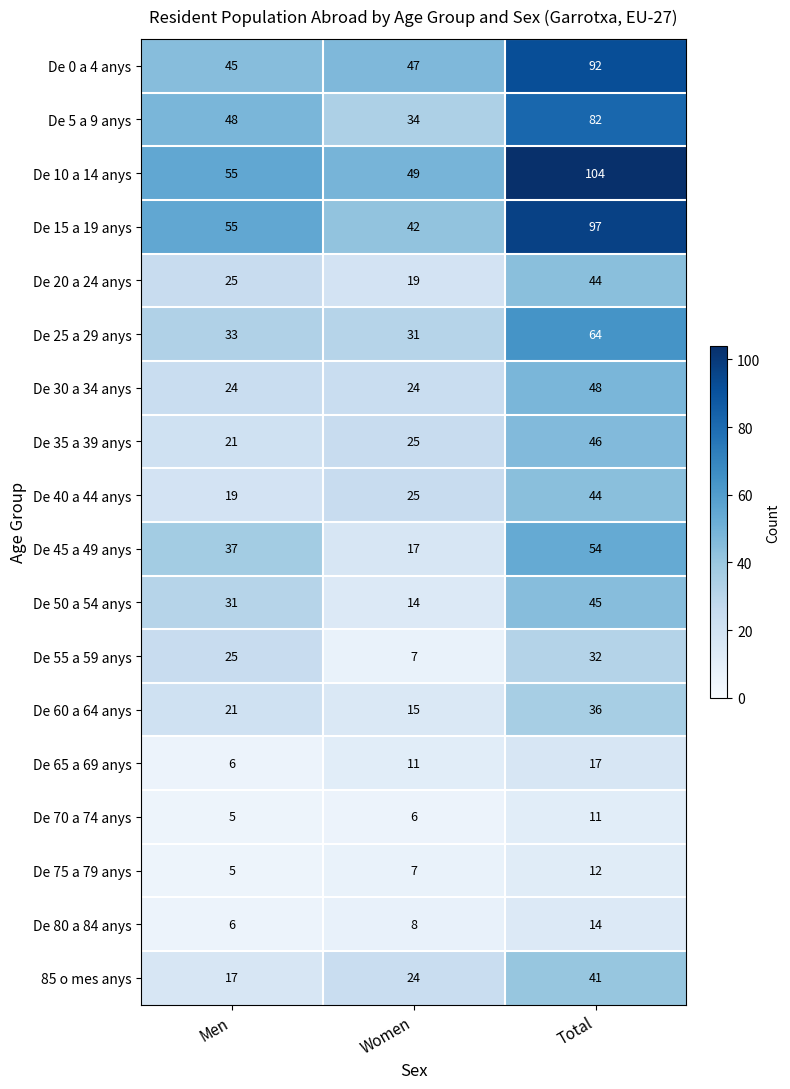

Is it true that 85 o mes anys equals 41 at Women?

False